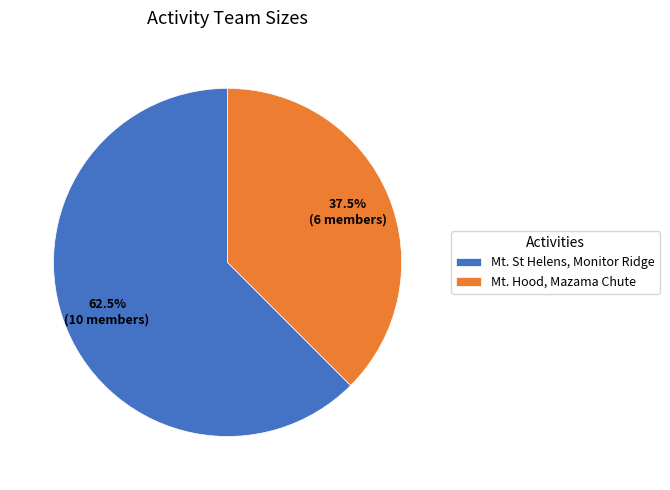

What portion of the pie excludes Mt. St Helens, Monitor Ridge?

37.5%